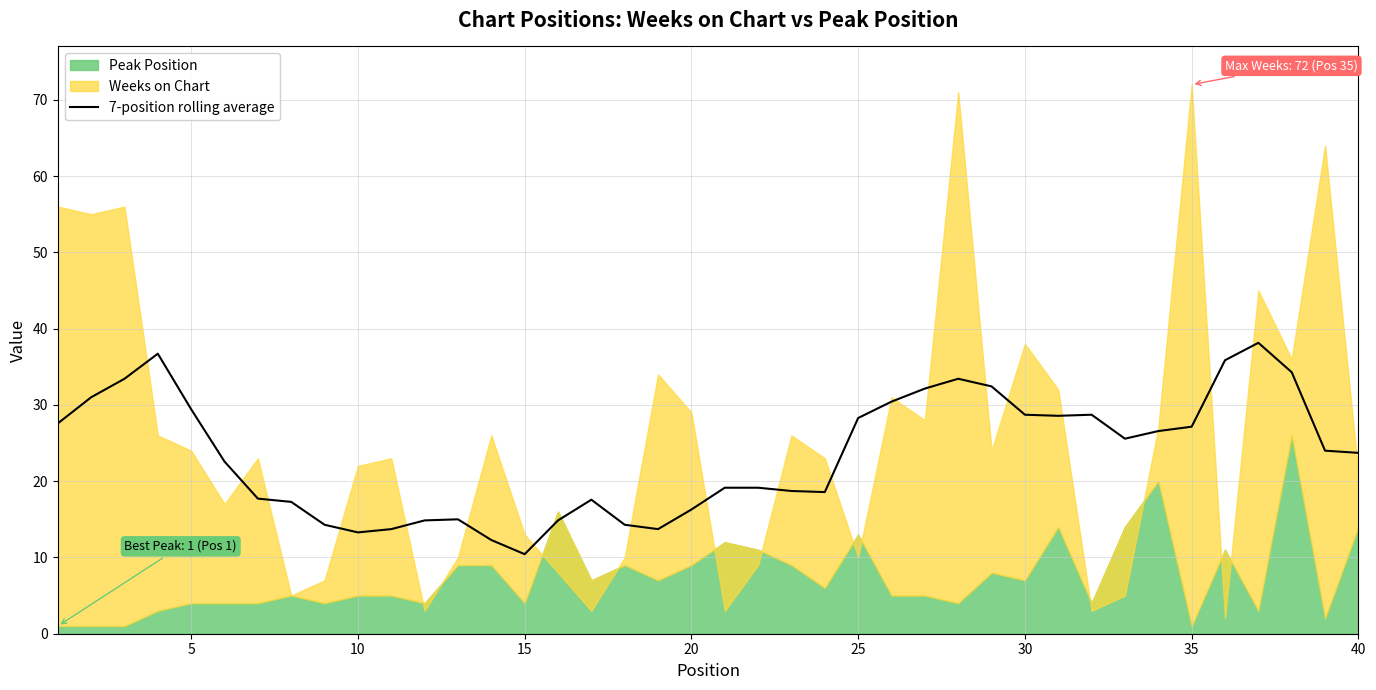

How many values exceed 24?

19